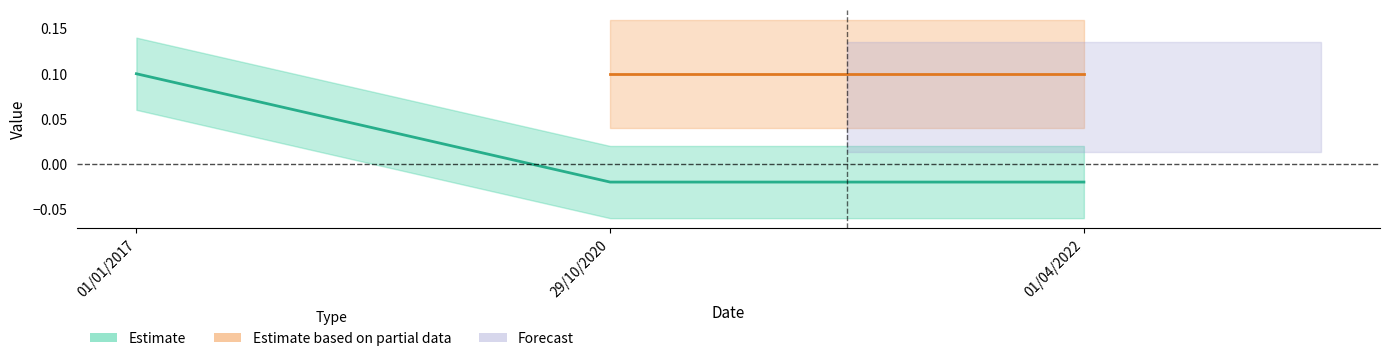

Does the chart display data point markers on the line(s)?

No